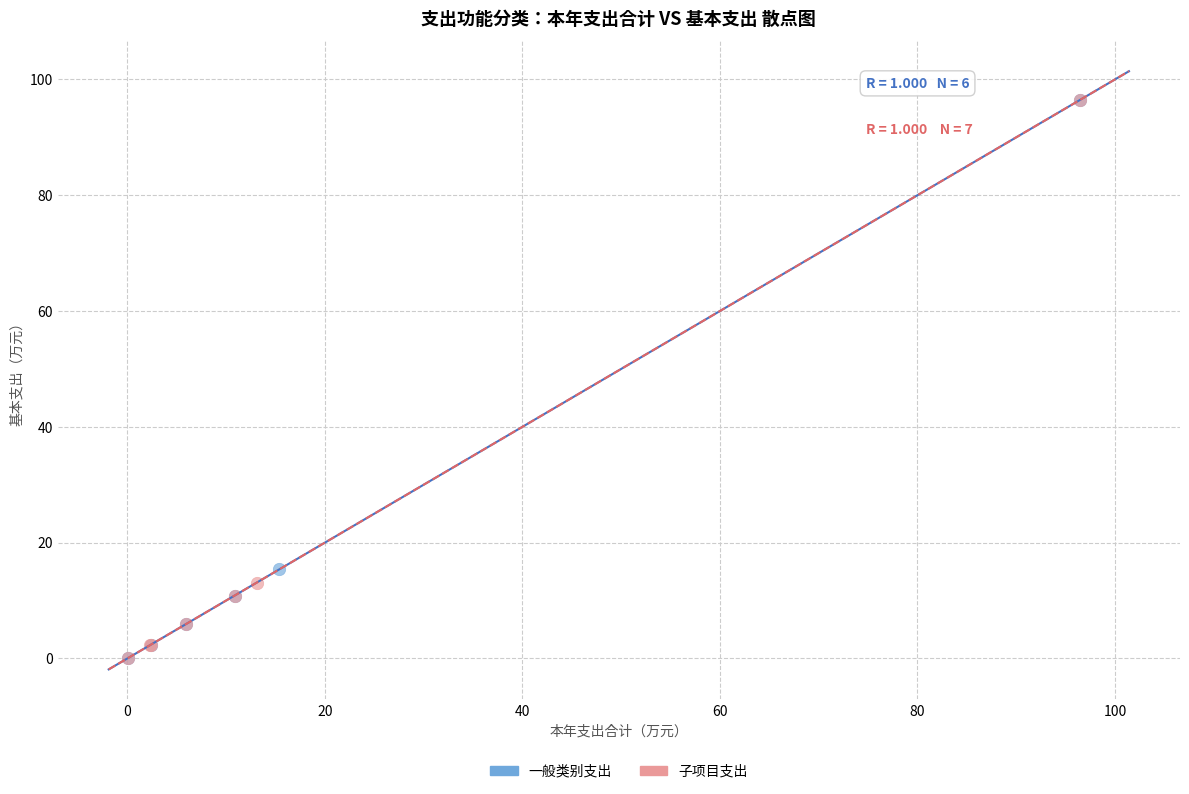

What are all the series names shown in the legend?

一般类别支出, 子项目支出